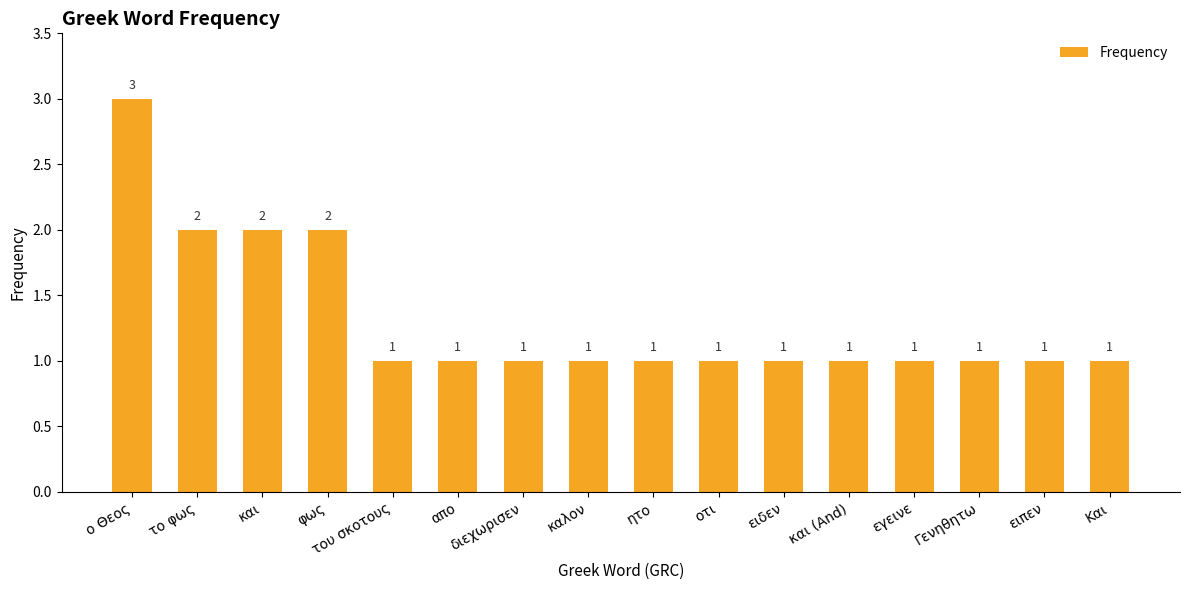

Count the number of categories in the chart.

16